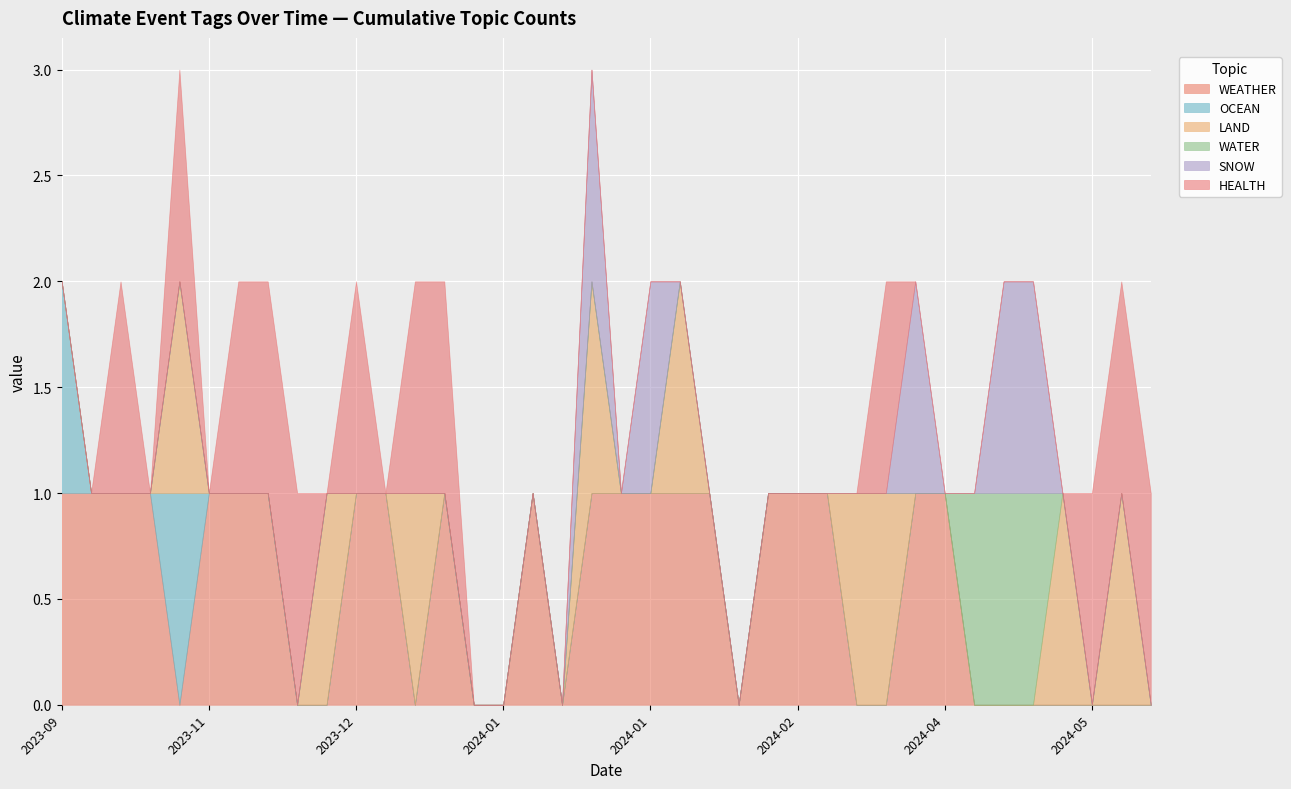

At which category is the sum across all series the highest?

2024-01-16